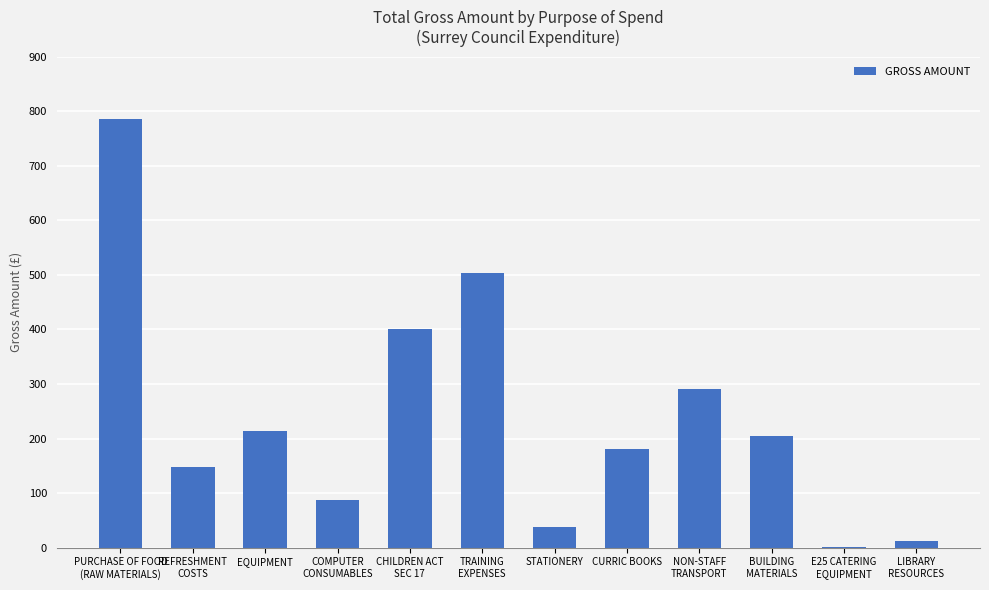

What is the maximum value shown in the chart?

785.1